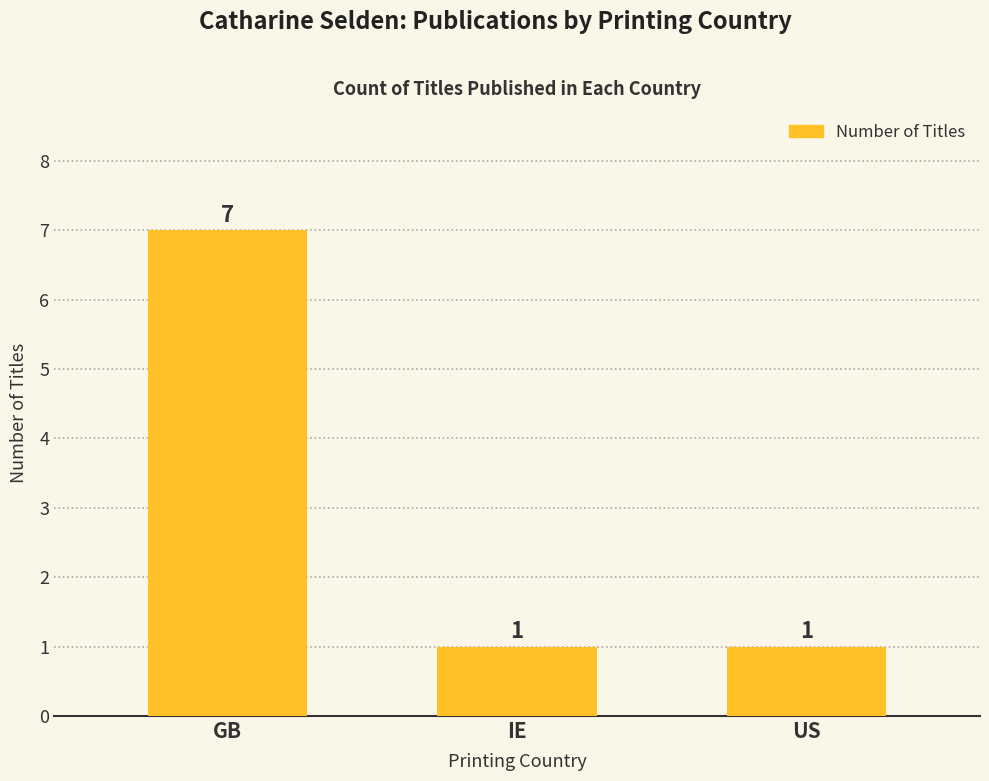

Is it true that the value at US is 1?

True